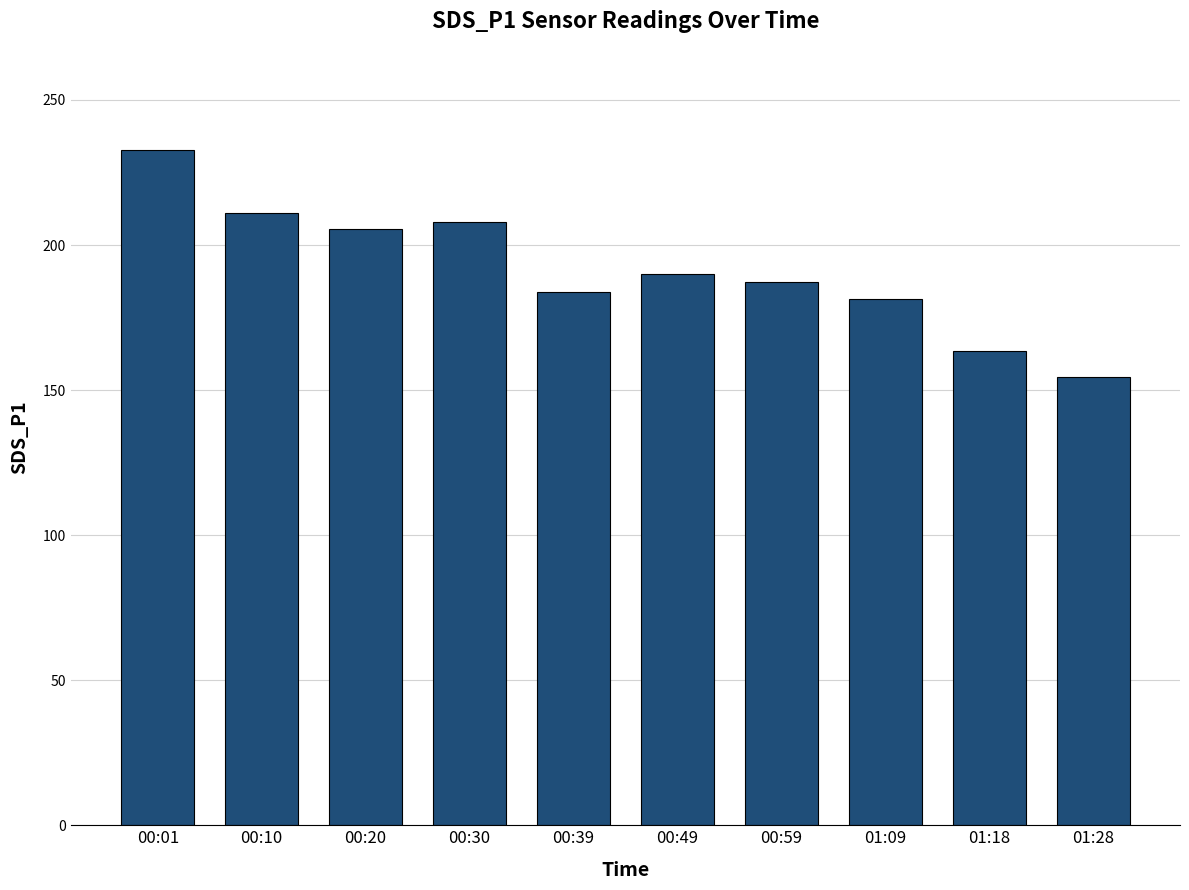

What is the ratio of the value at 00:10 to the value at 00:30?

1.0